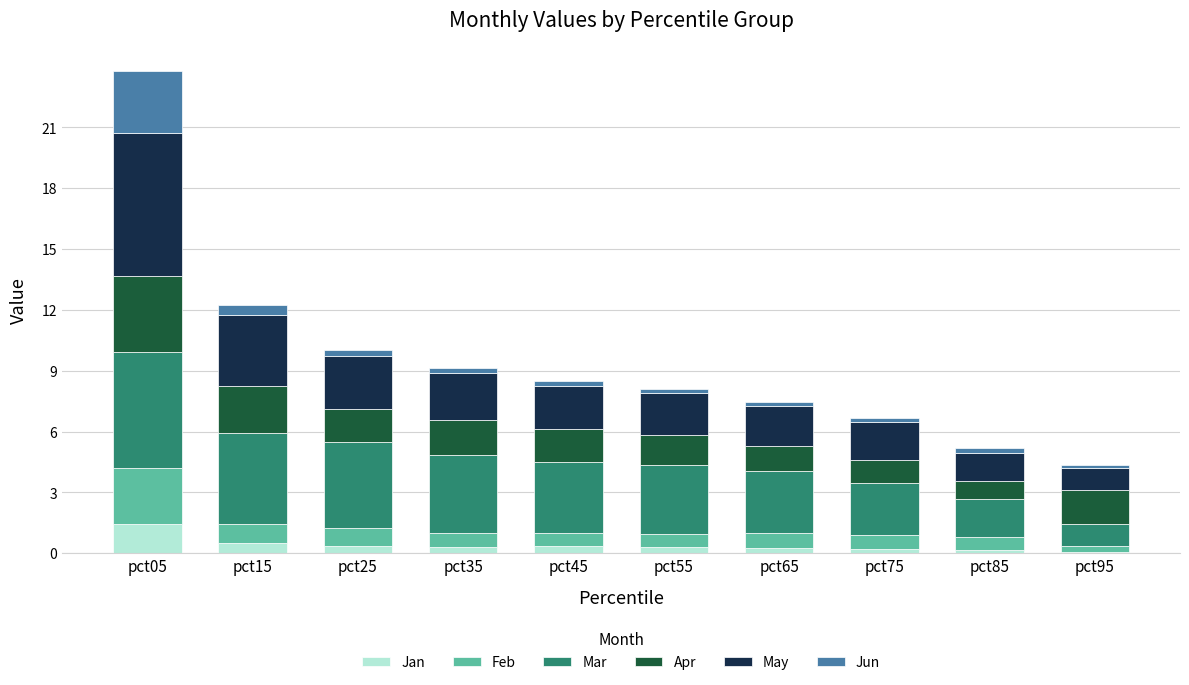

How many distinct data groups are displayed?

6